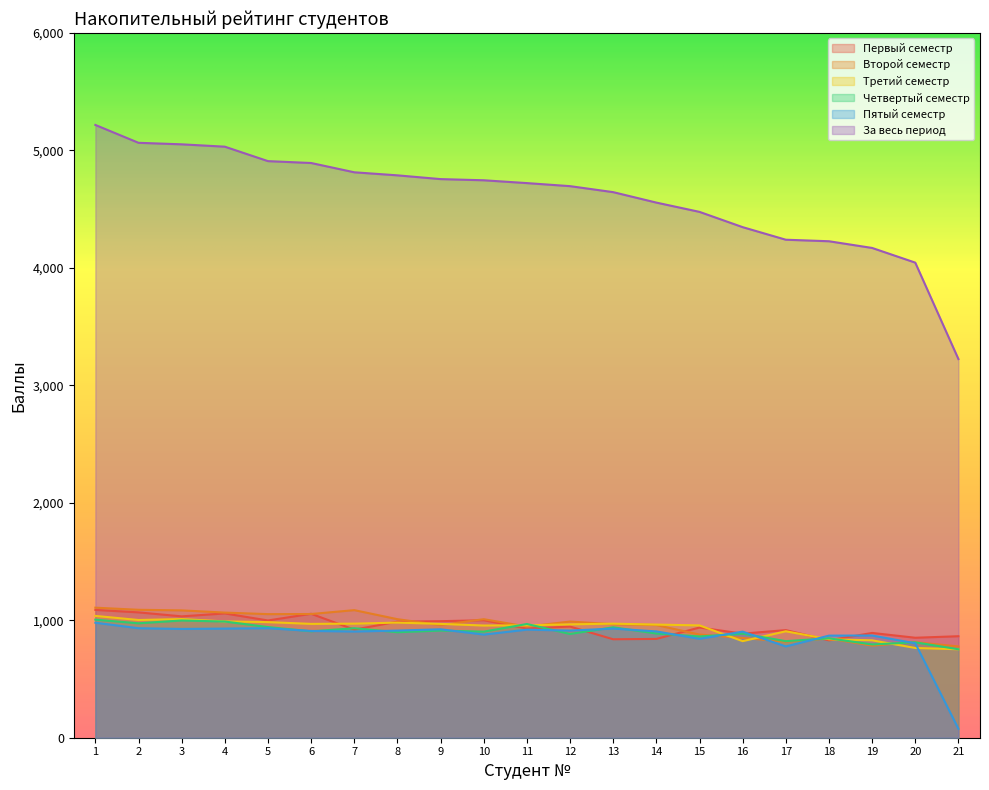

True or false: Четвертый семестр and Третий семестр intersect in this chart.

True